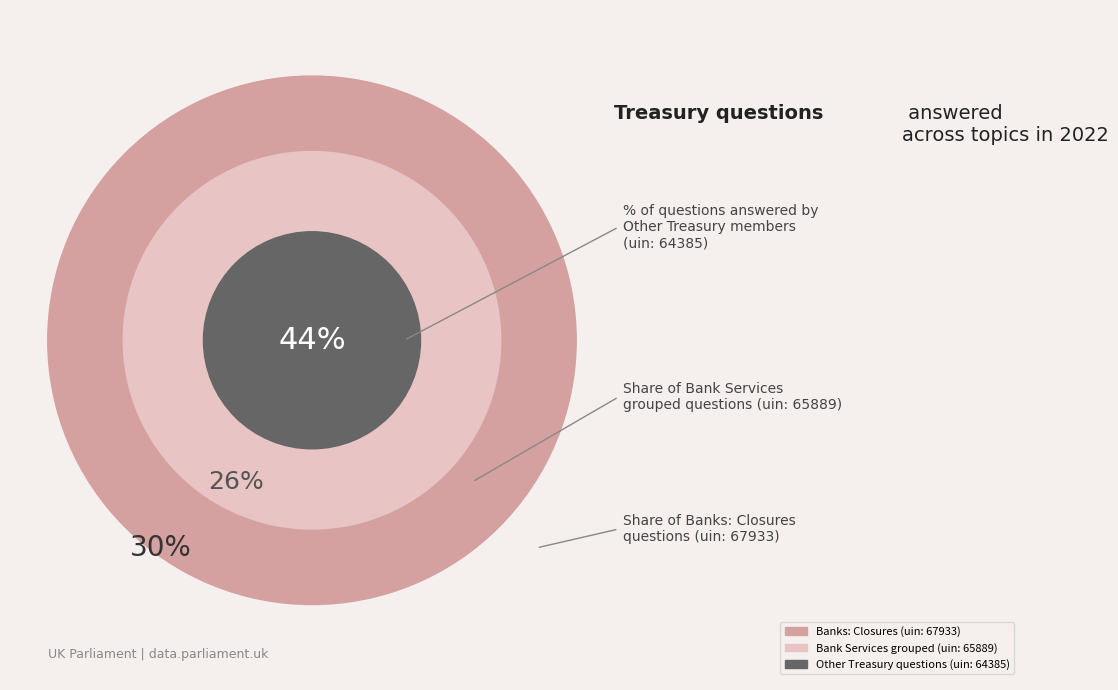

Which slice is the largest?

Banks: Closures